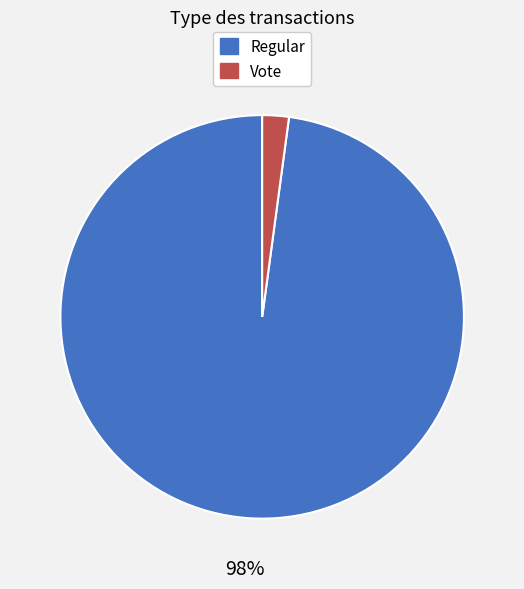

True or false: Regular accounts for 98% of the total.

True